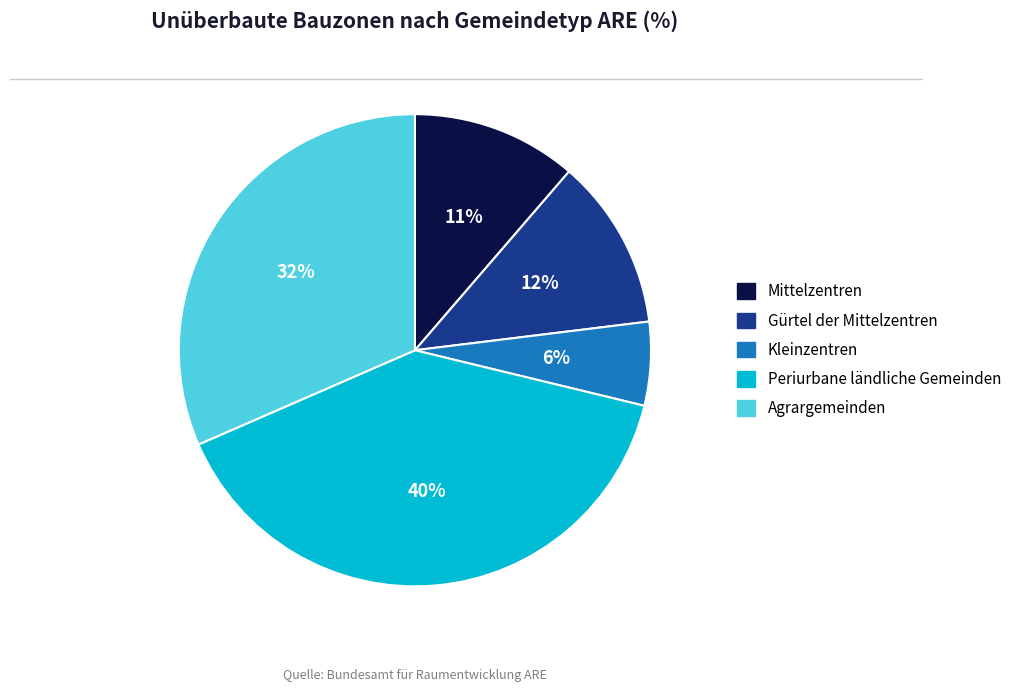

Does Agrargemeinden account for over 50% of the chart?

No